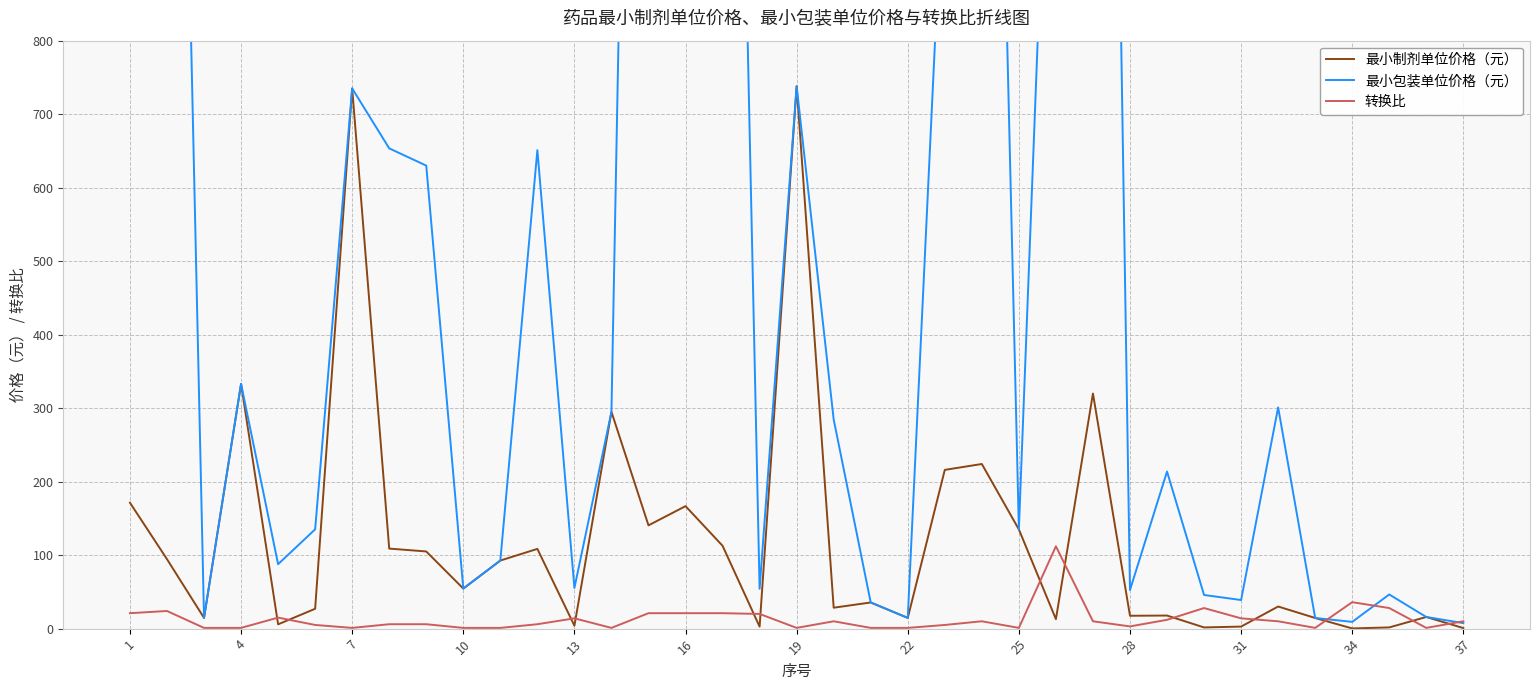

What is the highest value of the 转换比 series?

112.0